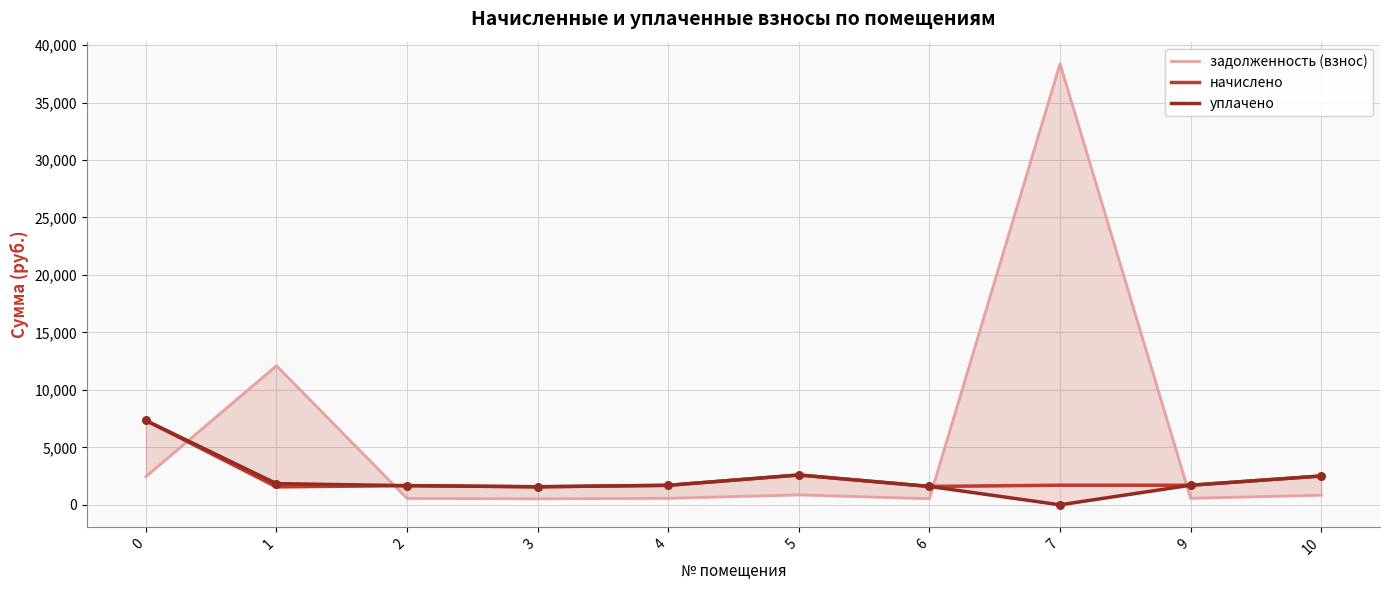

At how many categories does at least one series exceed 20868?

1